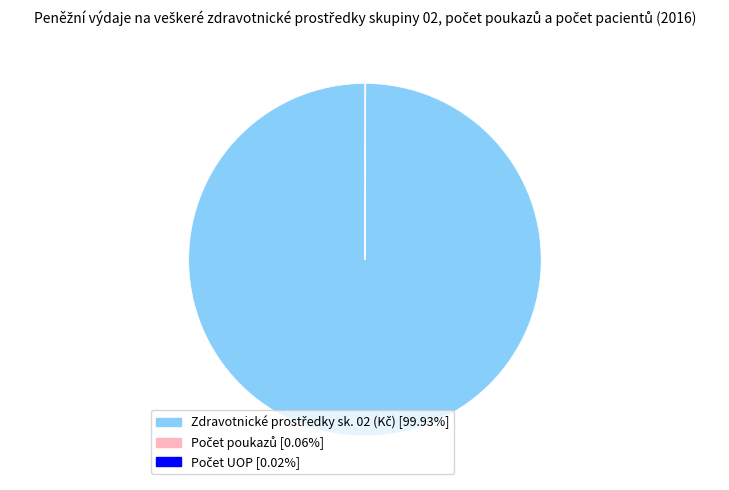

Does any single category account for the majority?

Yes